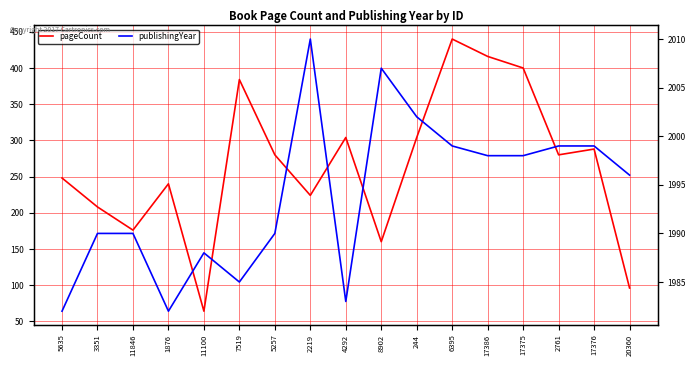

Rank the series at 5635 from highest to lowest value.

publishingYear, pageCount